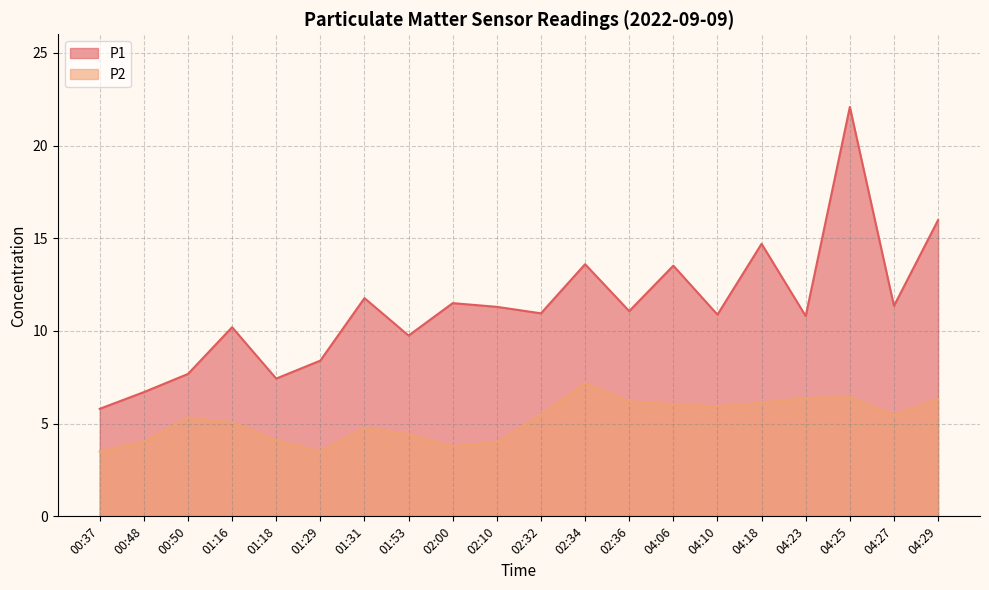

Reading left to right, transcribe all the data shown in this chart.

P1: 5.8	6.7	7.7	10.2	7.4	8.4	11.8	9.8	11.5	11.3	10.9	13.6	11.1	13.5	10.9	14.7	10.8	22.1	11.3	16.0
P2: 3.5	4.0	5.3	5.1	4.1	3.5	4.8	4.4	3.8	4.0	5.5	7.2	6.2	6.0	5.9	6.1	6.4	6.4	5.5	6.3